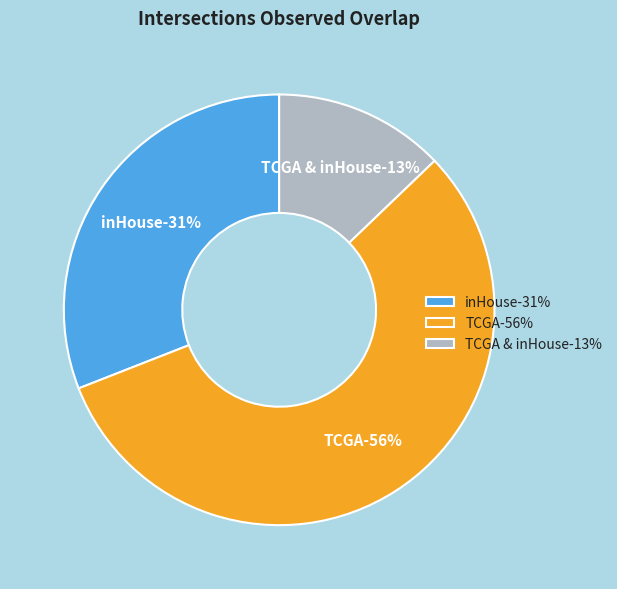

What is the ratio of the value at inHouse to the value at TCGA?

0.6